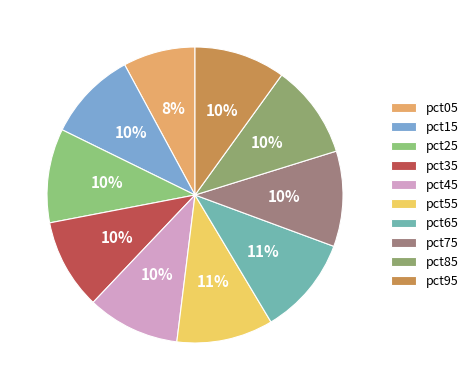

Which slice is the largest?

pct65